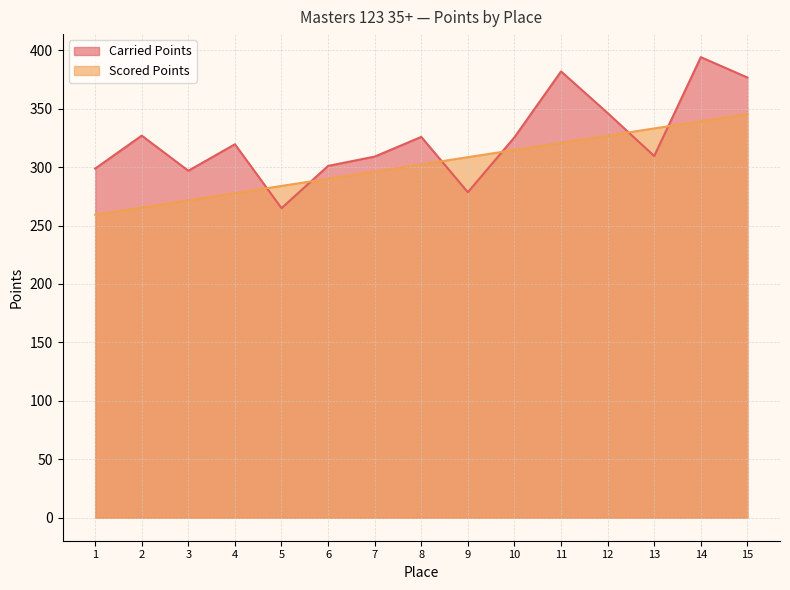

Rank the categories by Carried Points value from highest to lowest.

14, 11, 15, 12, 2, 8, 10, 4, 13, 7, 6, 1, 3, 9, 5